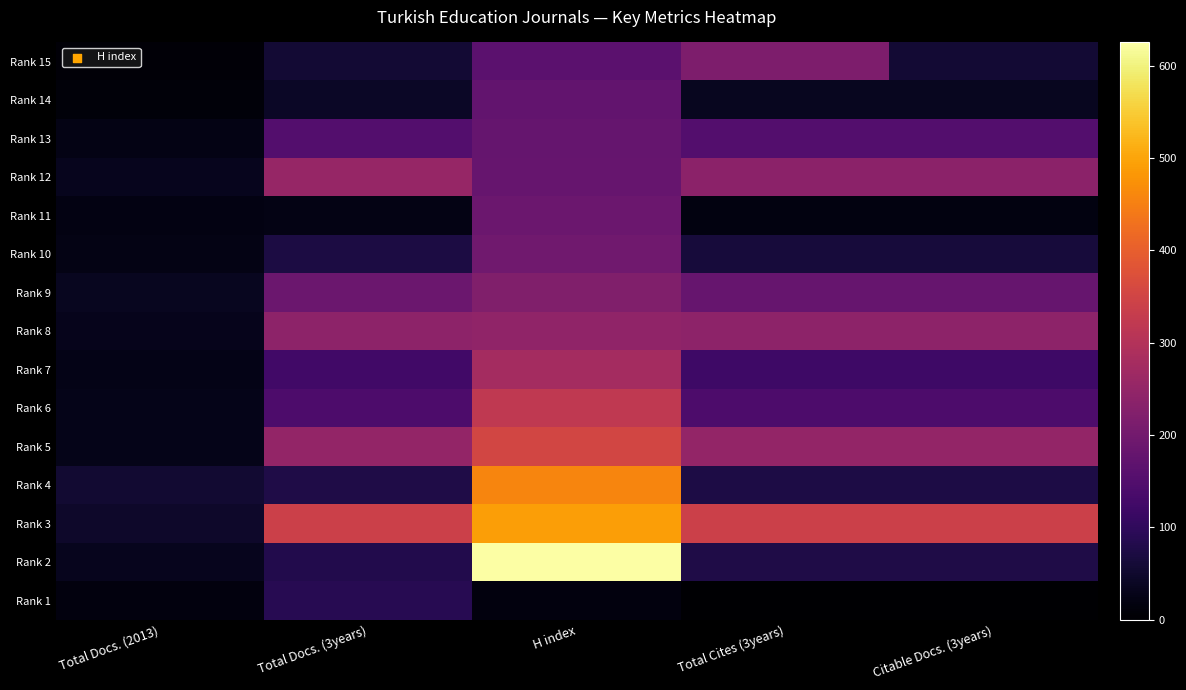

At which category is the sum across all series the highest?

H index